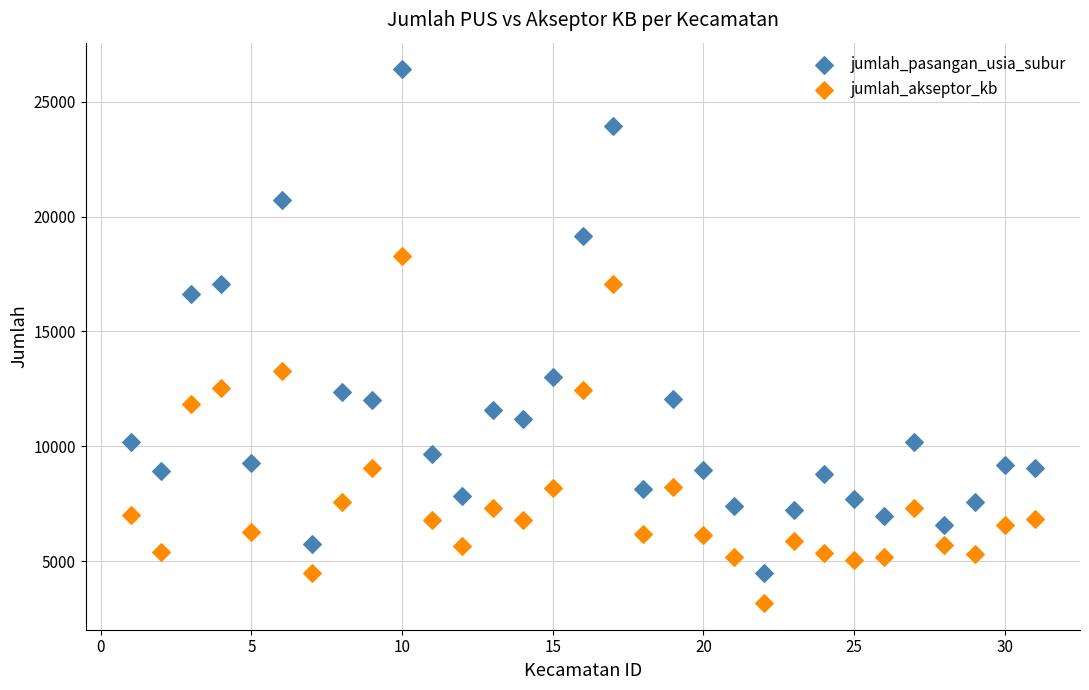

What are all the series names shown in the legend?

jumlah_pasangan_usia_subur, jumlah_akseptor_kb